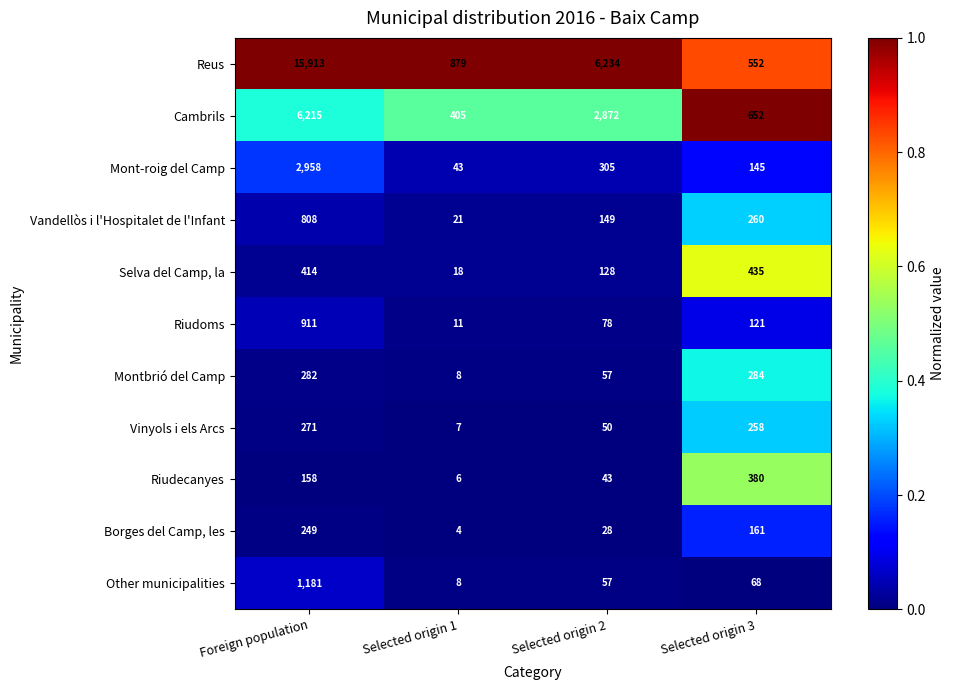

What is the difference between the highest and lowest values at Selected origin 1?

875